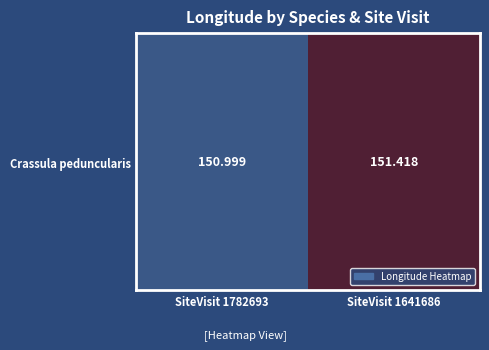

True or false: the data shows 151.0 at SiteVisit 1782693.

True